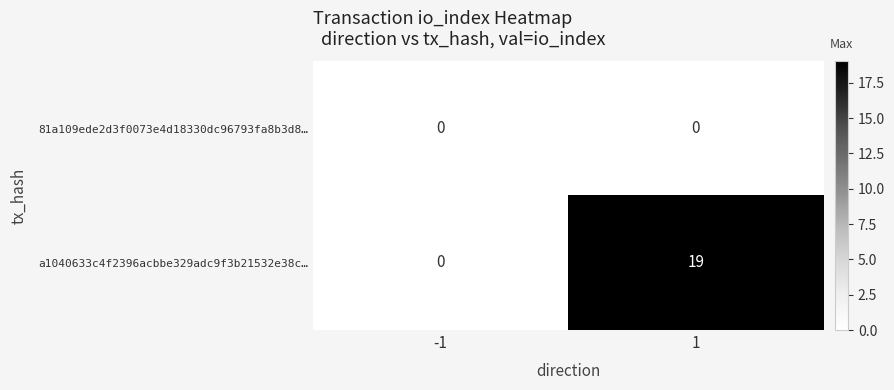

True or false: a1040633c4f2396acbbe329adc9f3b21532e38c… has a value of 0 at -1.

True